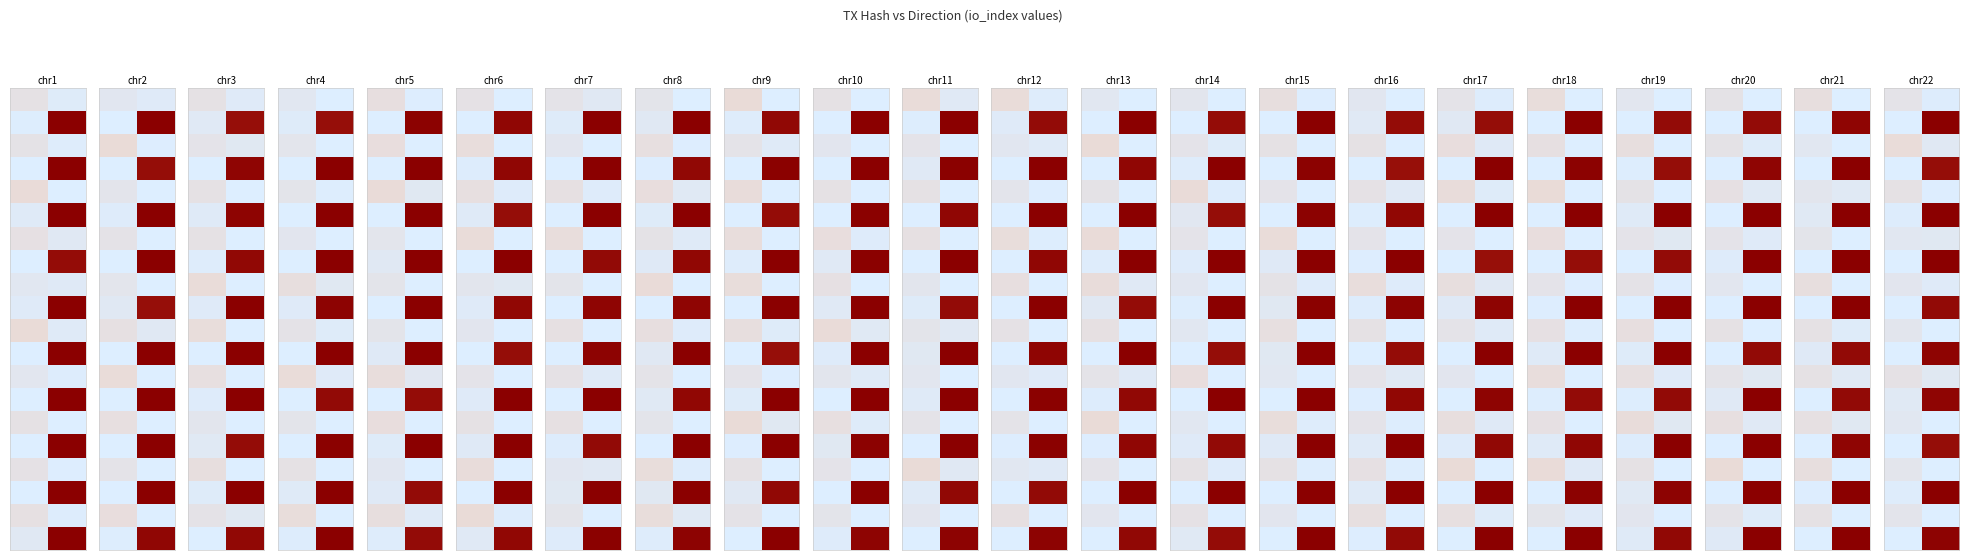

How many series are shown in this chart?

20